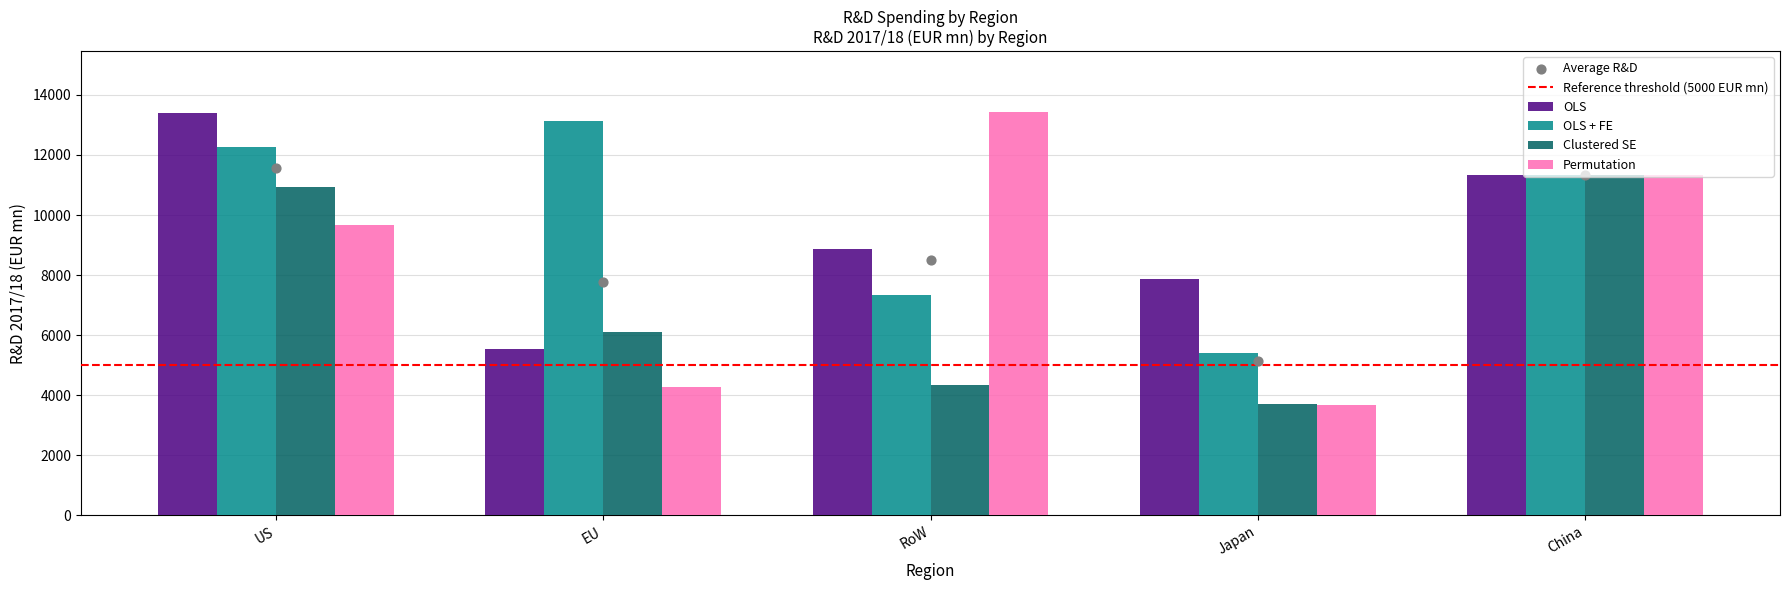

Which series has the largest total across all categories?

OLS + FE